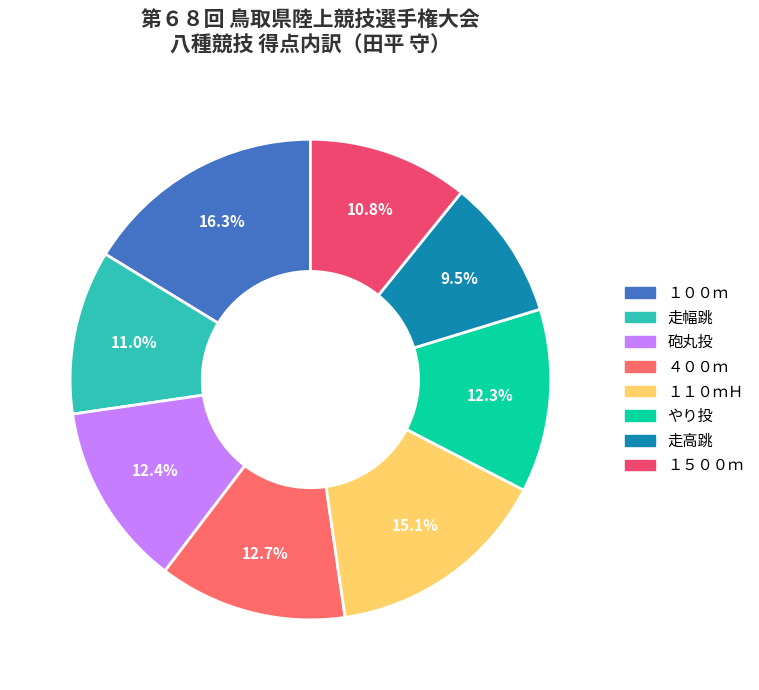

To the nearest percent, what is the difference between the １００ｍ and １５００ｍ slice percentages?

5%